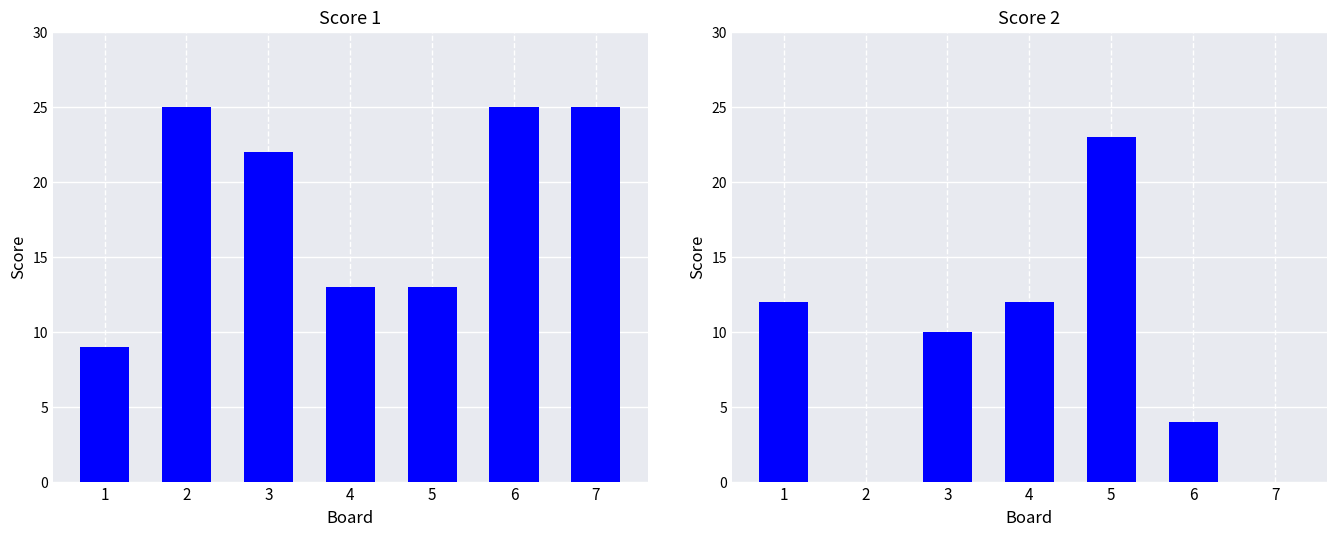

Which series has the largest total across all categories?

Score 1